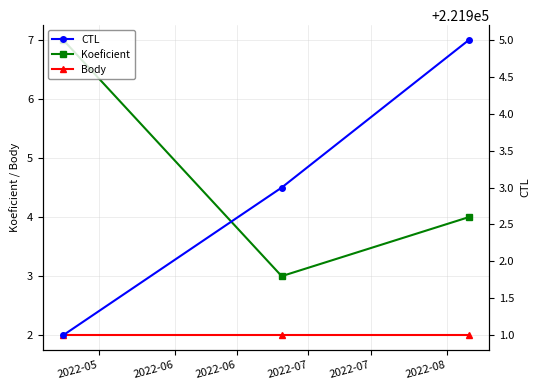

What is the highest value of the CTL series?

221905